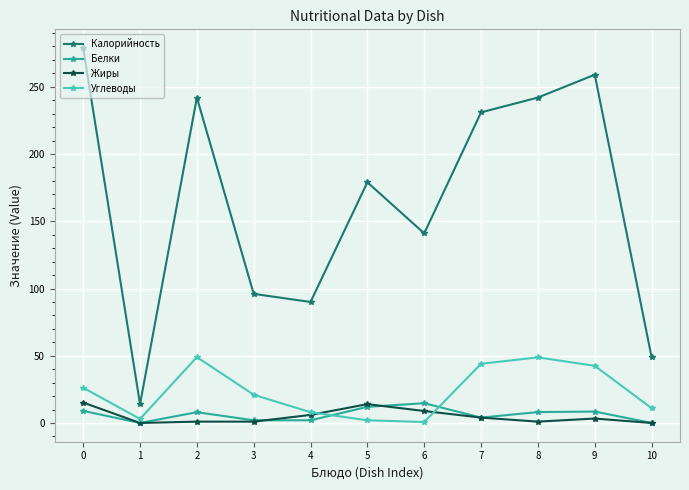

True or false: Углеводы has a value of 21.1 at 2.

False